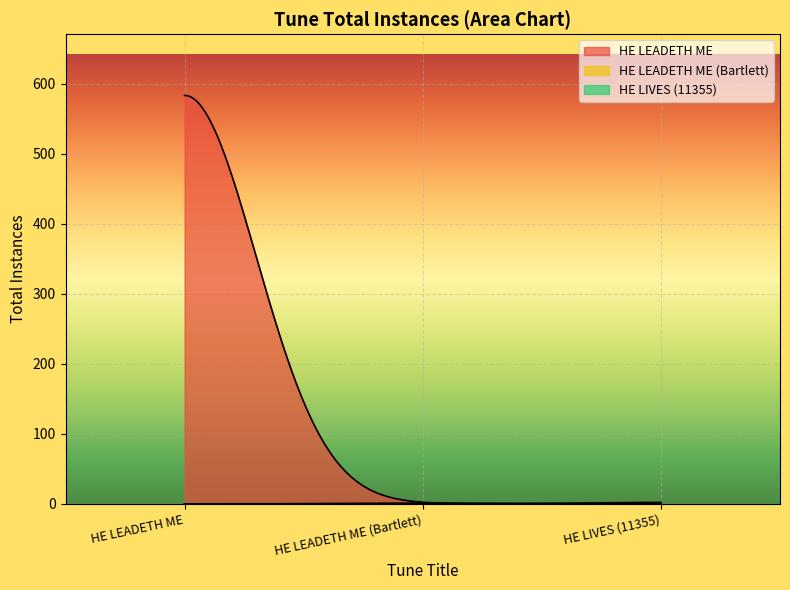

What is the label of the 3rd point from the left?

HE LIVES (11355)